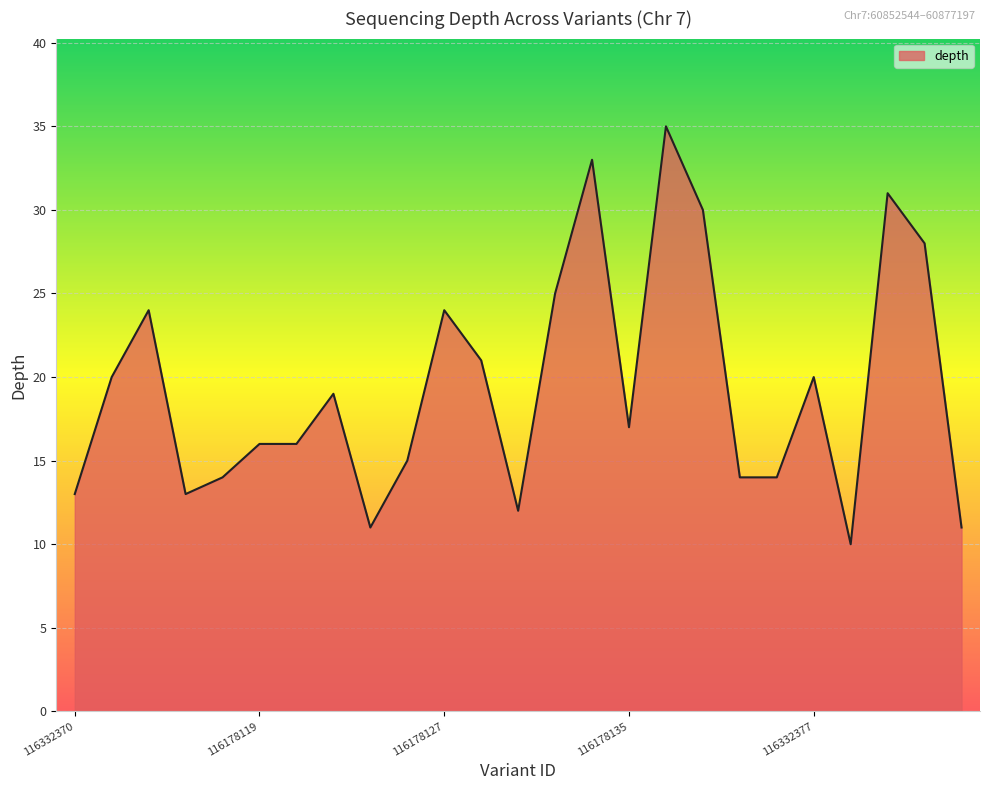

What is the smallest value displayed?

10